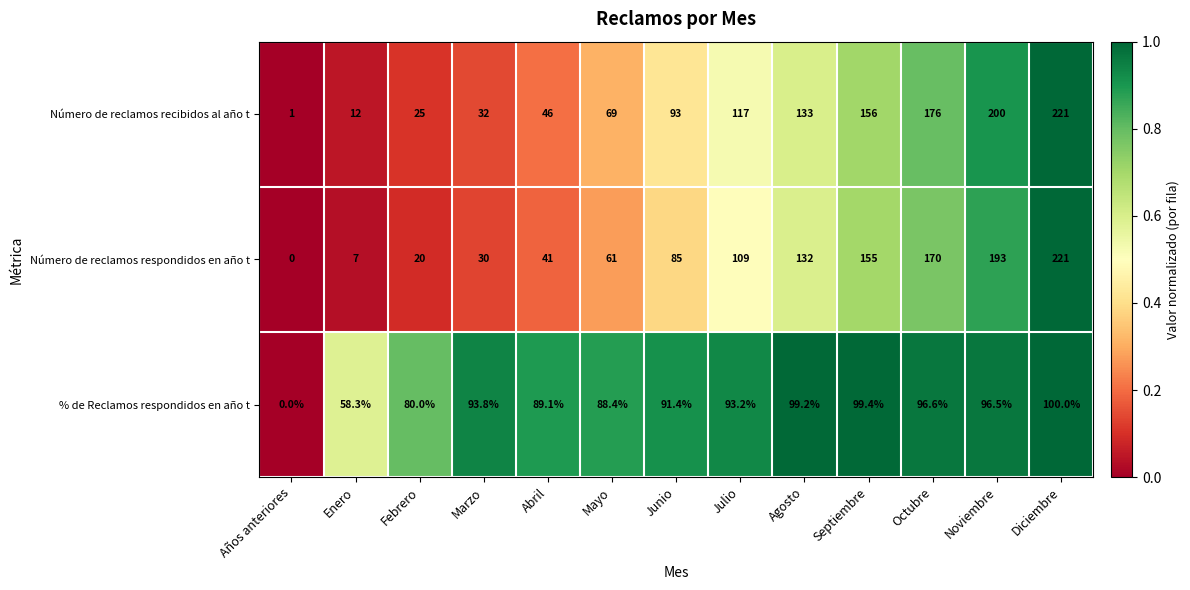

What is the difference between the highest and lowest values at Agosto?

33.8